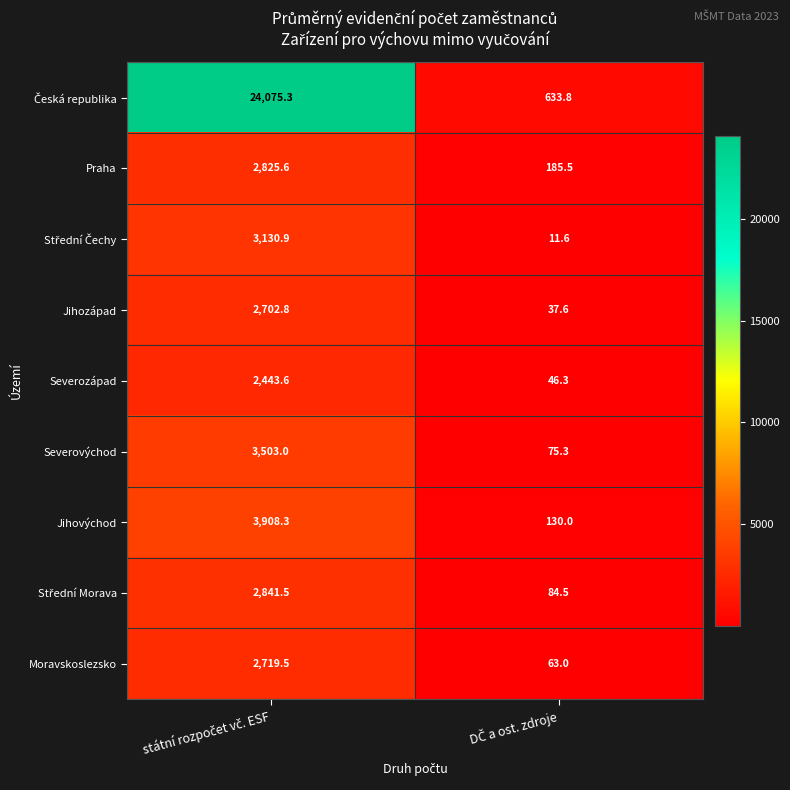

What is the maximum value shown in the chart?

24075.3